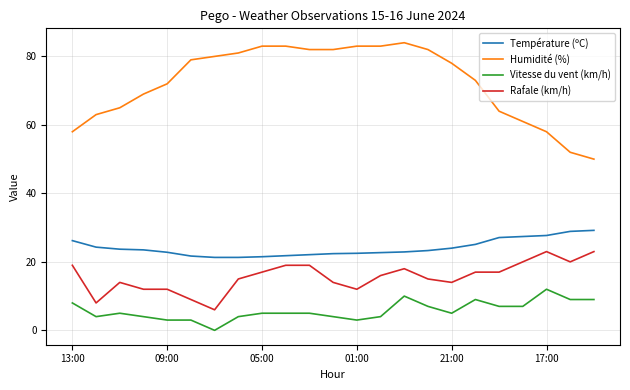

What is the sum of all Rafale (km/h) values?

359.0